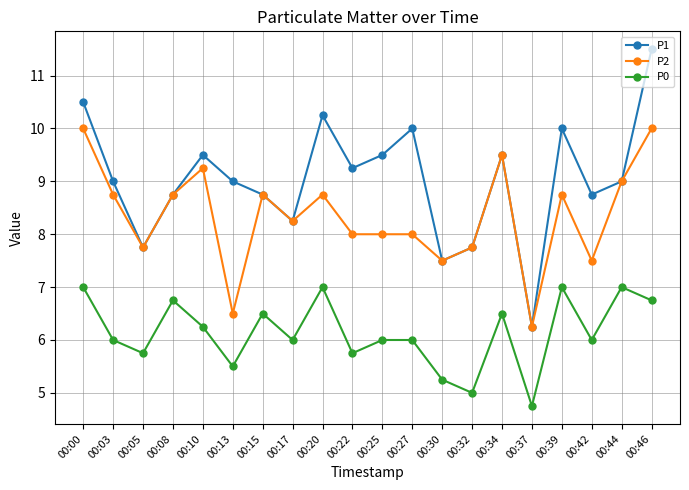

What is the spread (max minus min) of values at 00:00?

3.5